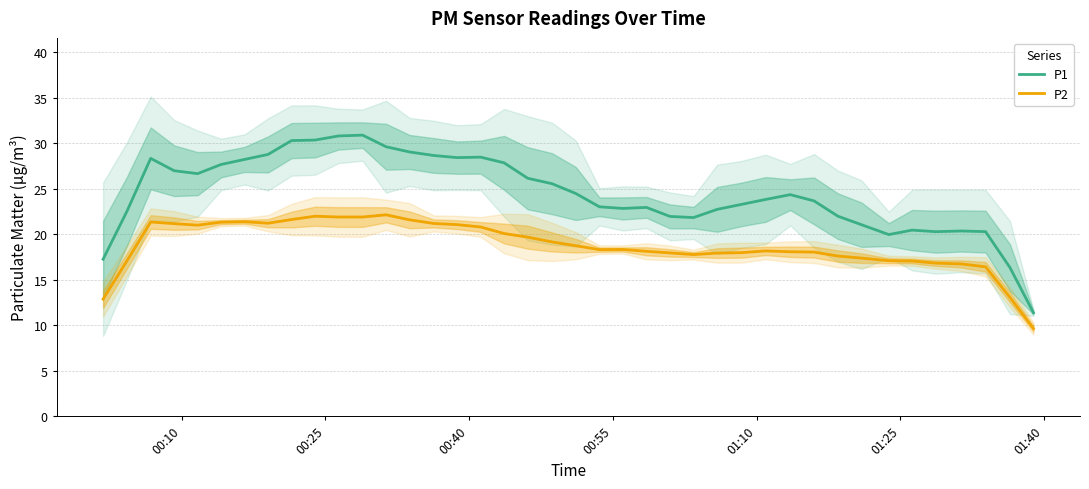

True or false: P1 and P2 intersect in this chart.

False